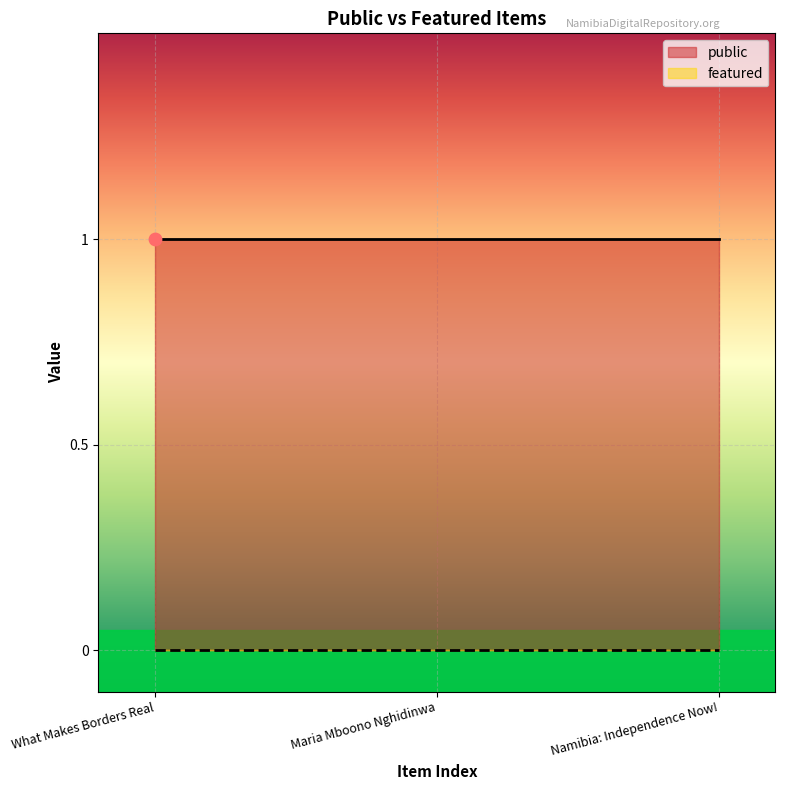

Which series has the largest Y range (max minus min)?

public